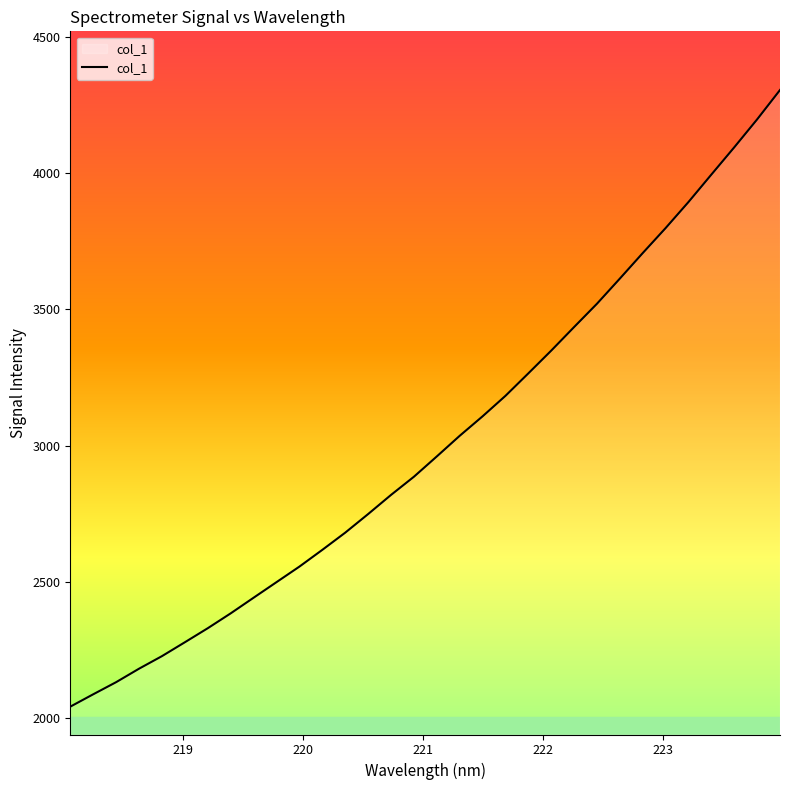

What is the smallest value displayed?

2042.8